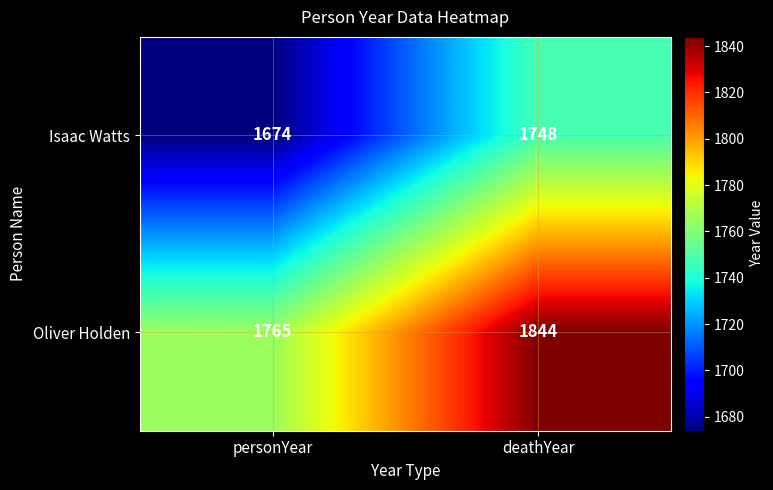

How many series are shown in this chart?

2